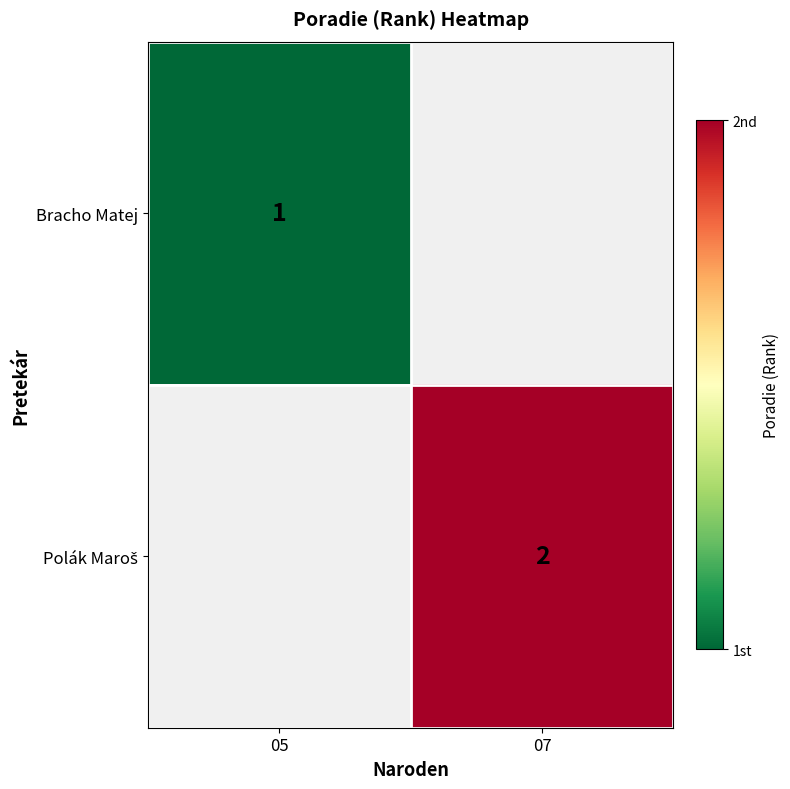

True or false: Bracho Matej has a value of 1 at 05.

True